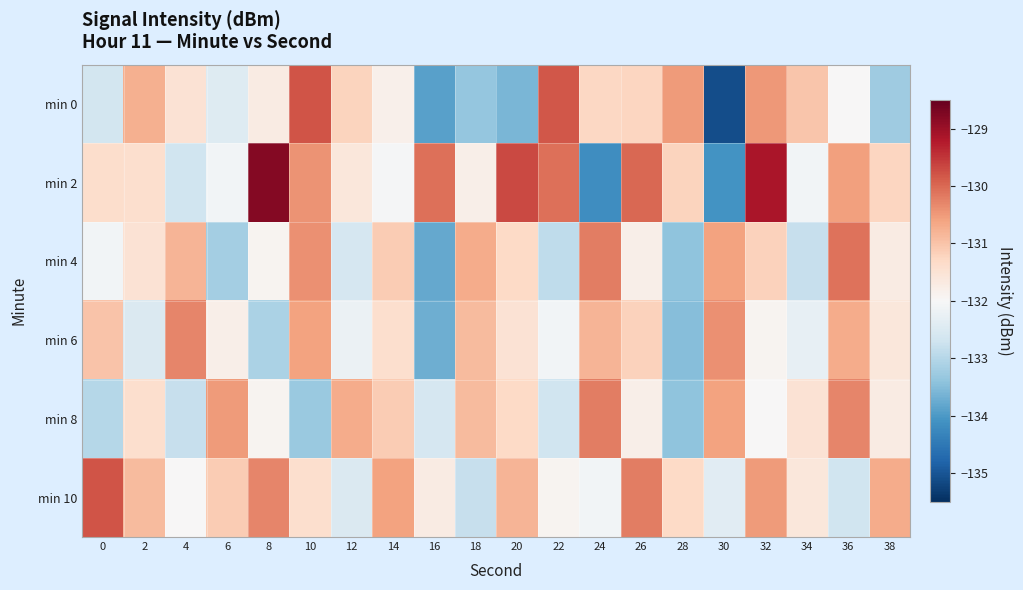

At which category is the sum across all series the highest?

32